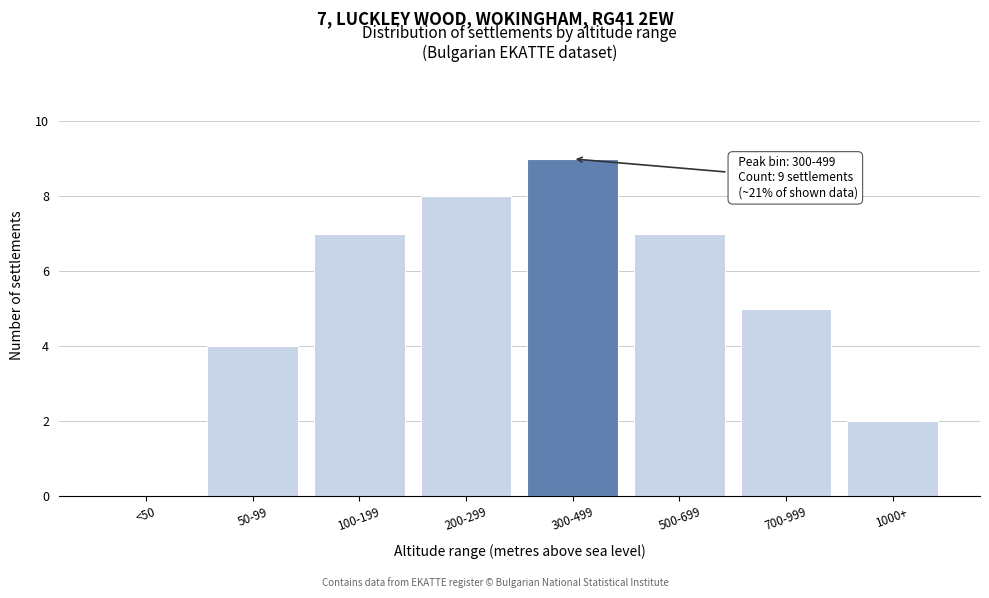

Reading left to right, extract all data points from this chart.

<50=0	50-99=4	100-199=7	200-299=8	300-499=9	500-699=7	700-999=5	1000+=2